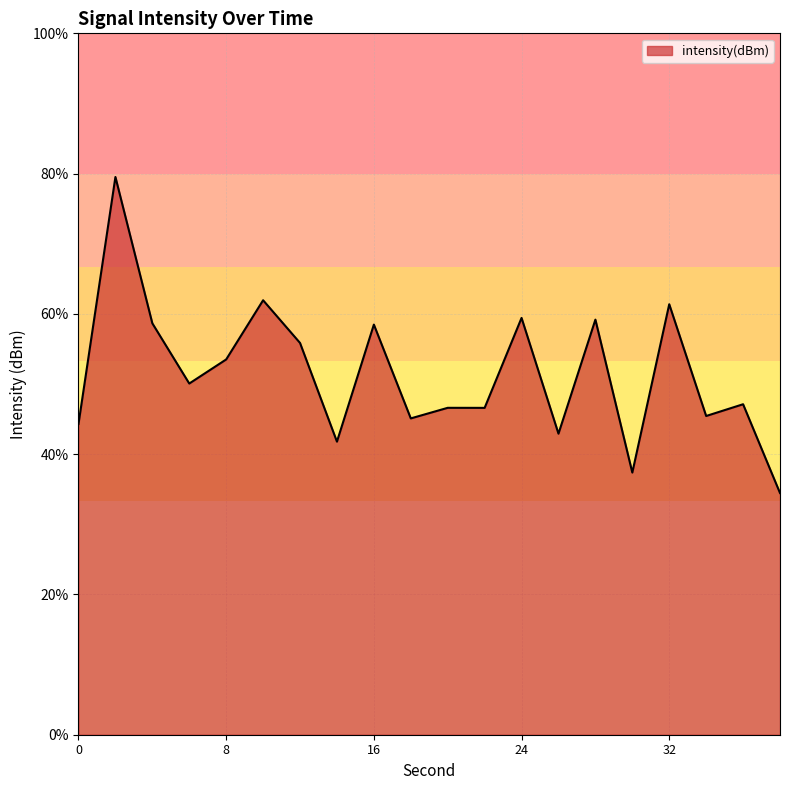

List the labels in order of value, smallest first.

38, 30, 14, 26, 0, 18, 34, 22, 20, 36, 6, 8, 12, 16, 4, 28, 24, 32, 10, 2